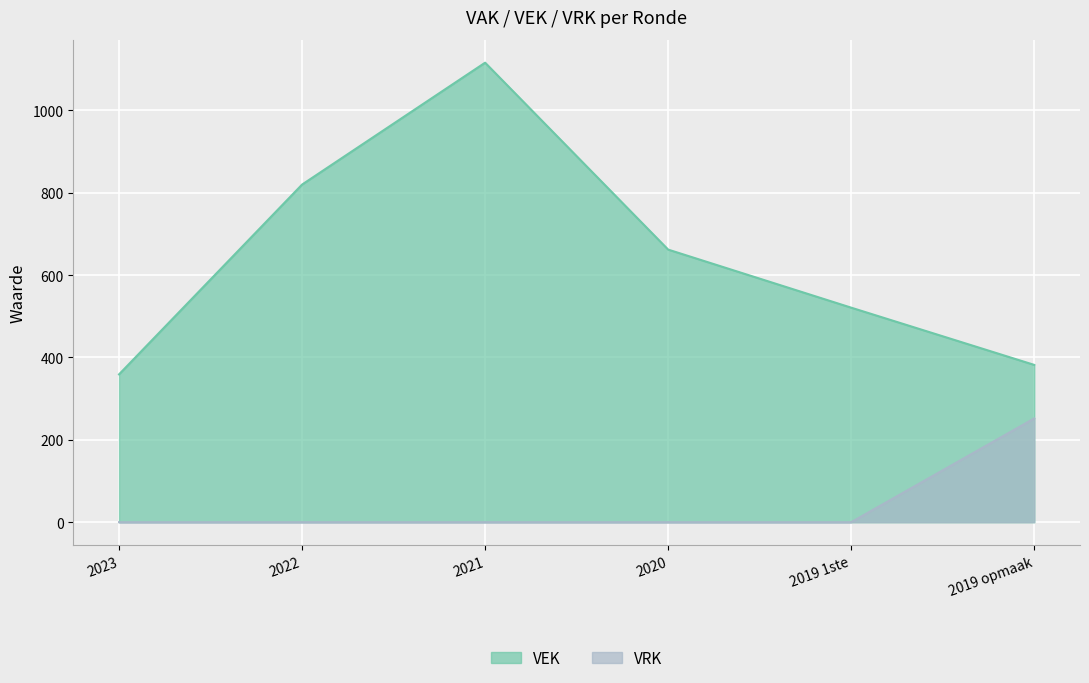

What is the label of the 3rd point from the right?

2020